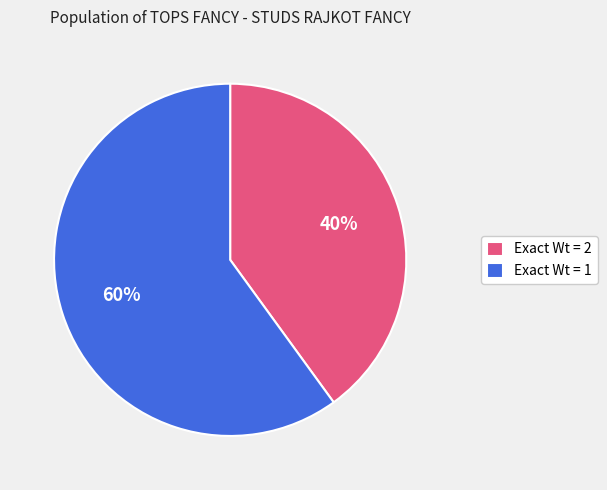

What is the largest slice in the pie chart?

Exact Wt = 1